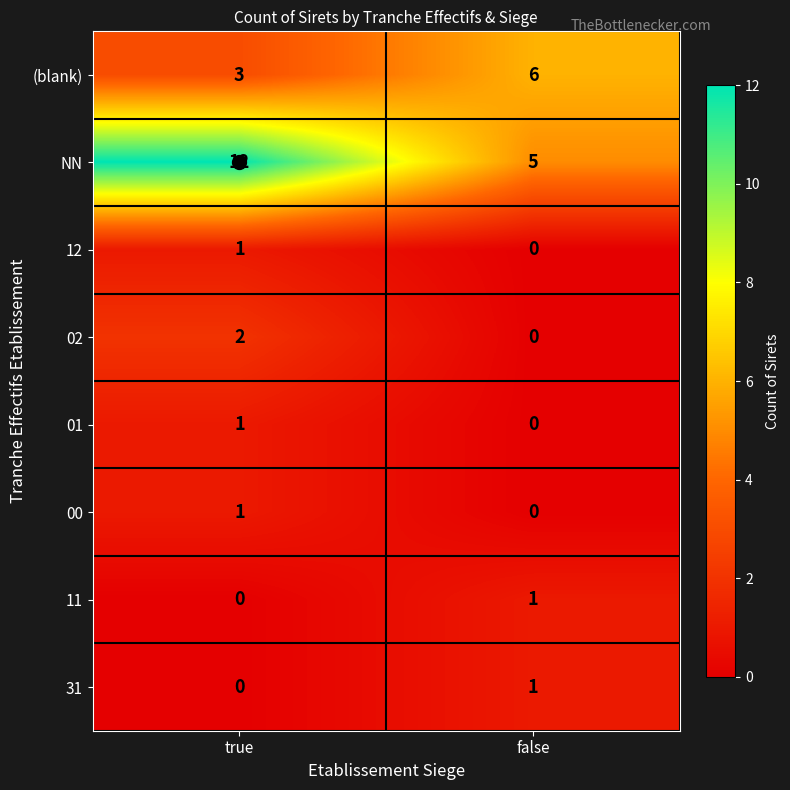

The value of 11 at true is 0. True or false?

True